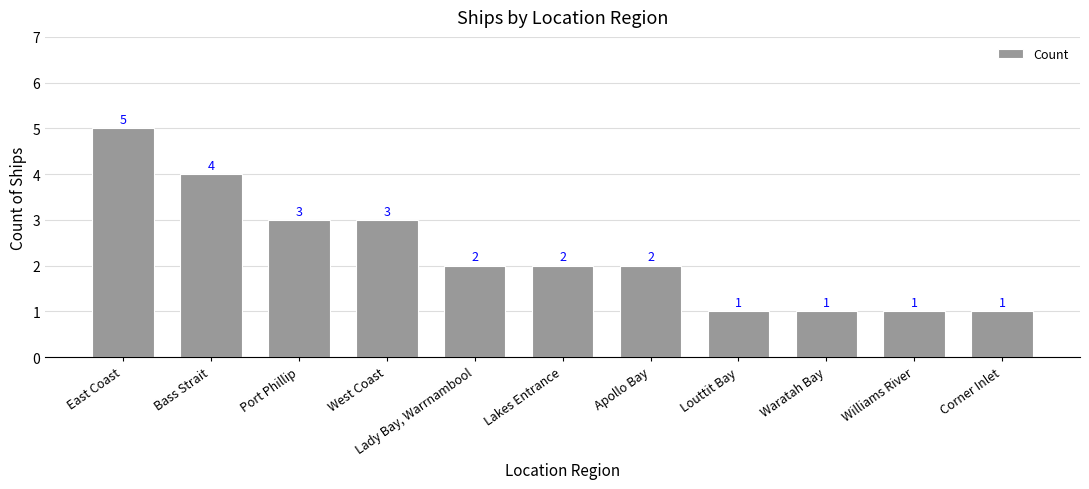

Between Williams River and East Coast, which is larger?

East Coast